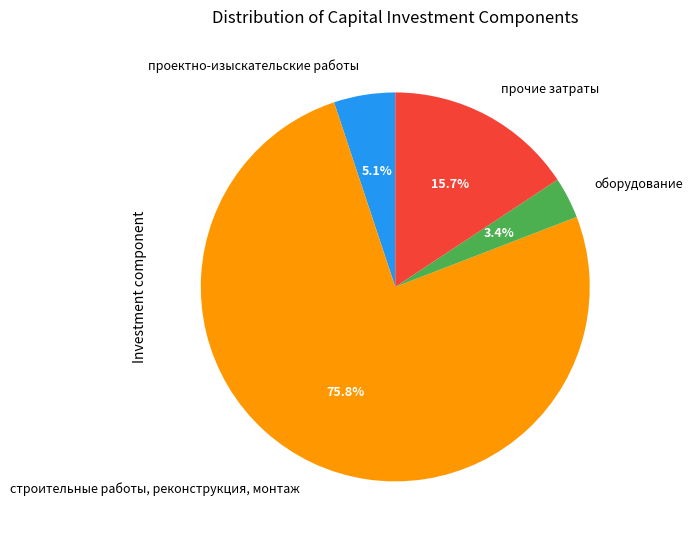

Which category accounts for the majority?

строительные работы, реконструкция, монтаж